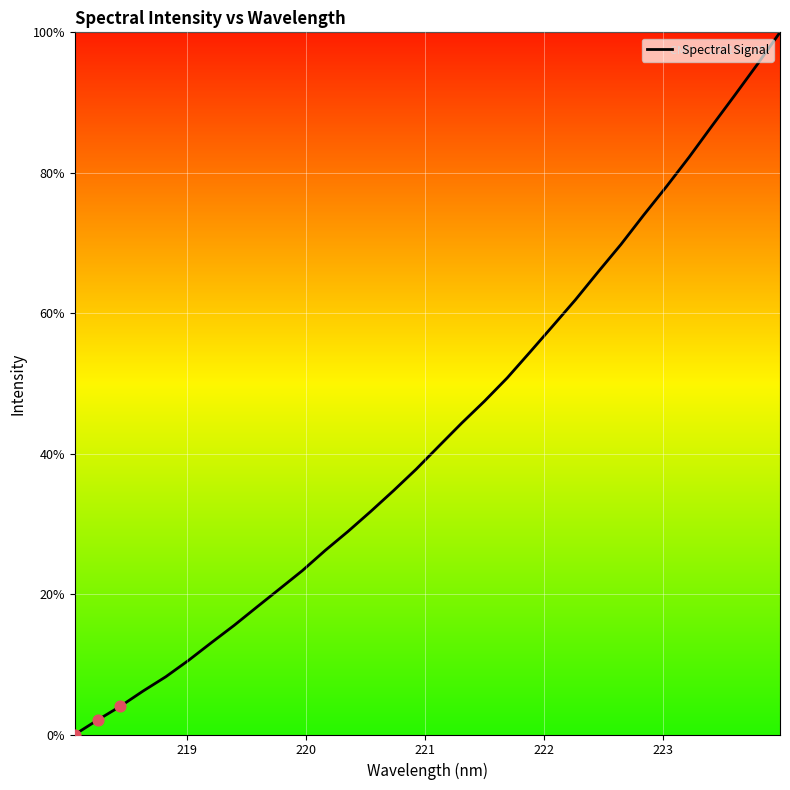

What is the maximum value shown in the chart?

100.0